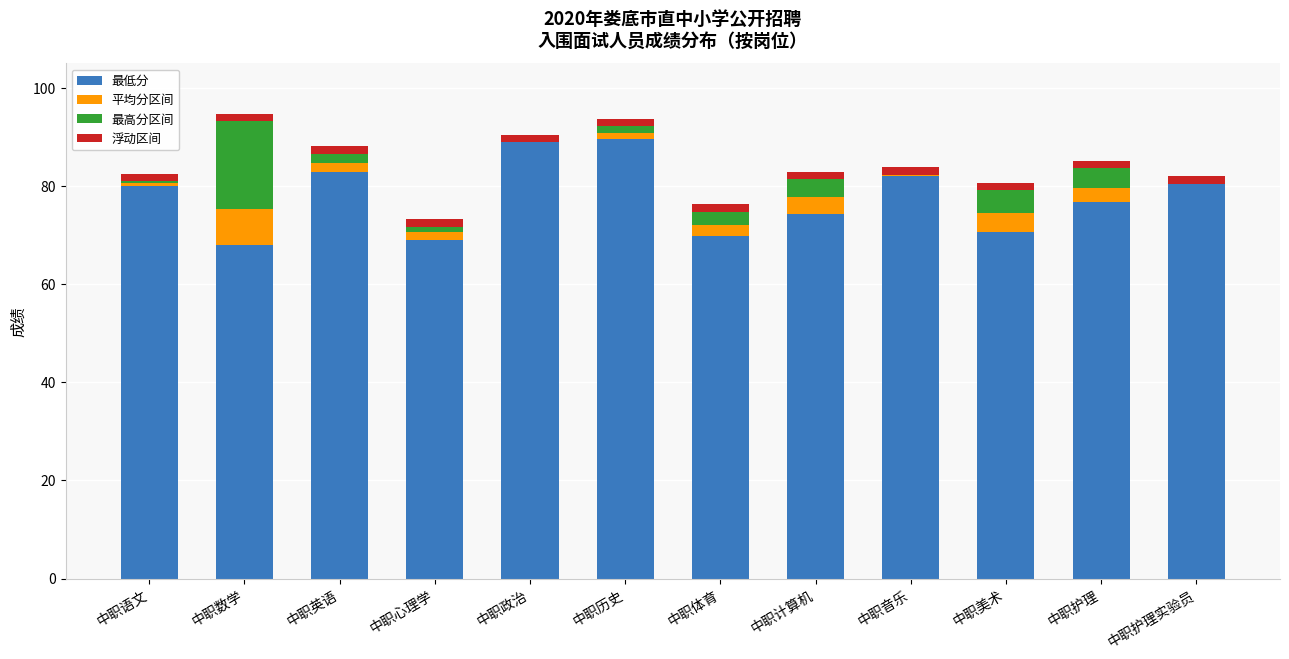

Is it true that 最低分 equals 100.6 at 中职数学?

False